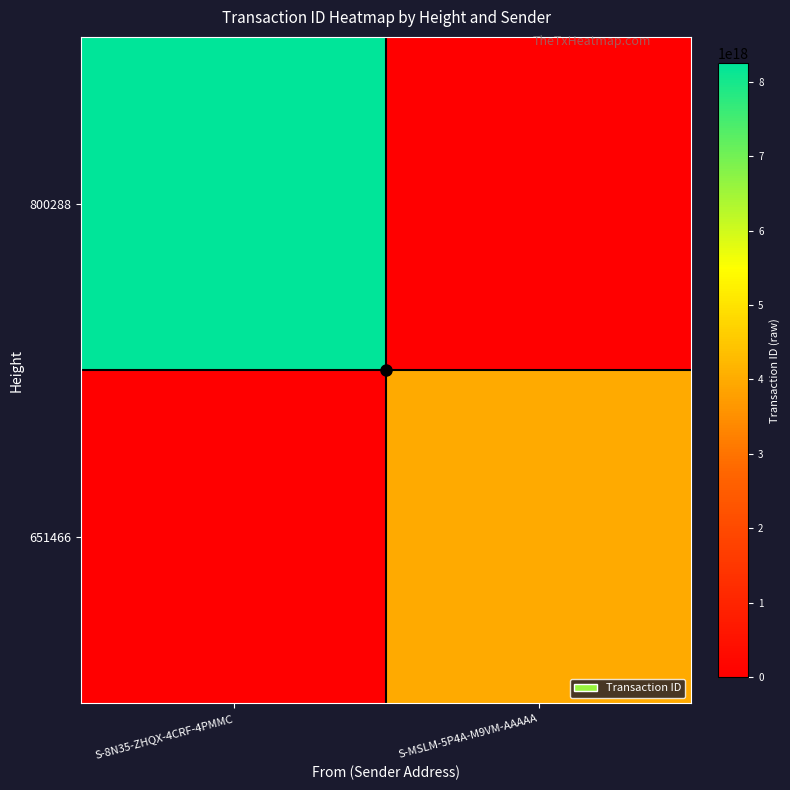

List the series in order of their overall mean, highest first.

800288, 651466